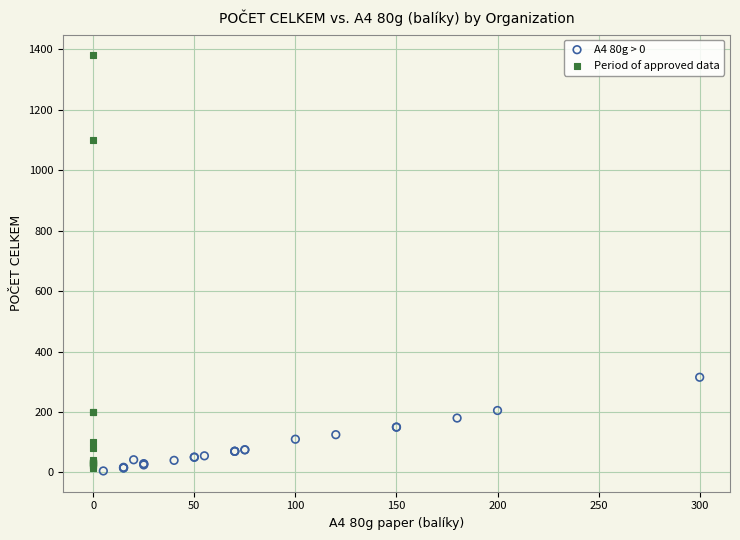

Which series contains the highest Y value?

Period of approved data